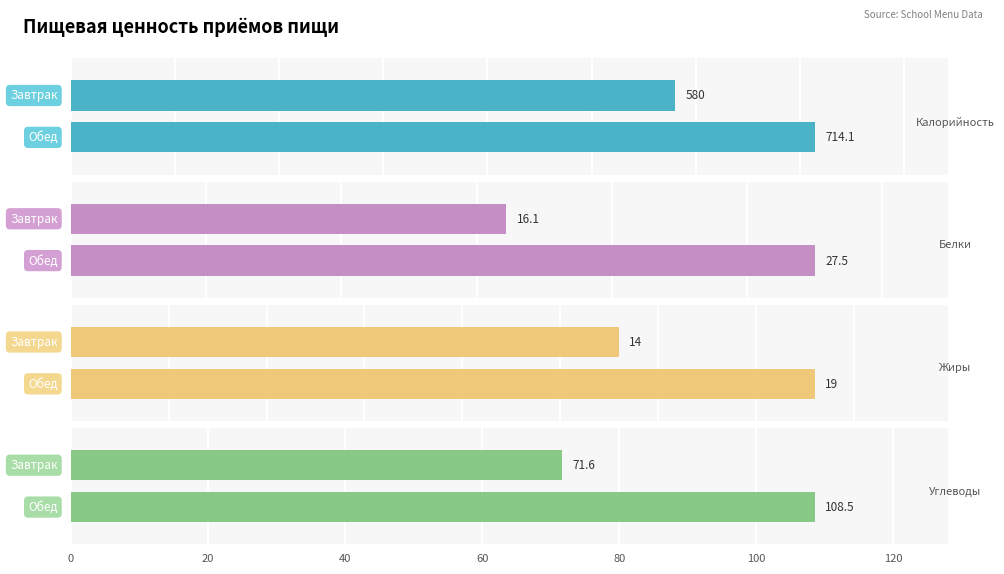

What is the sum of the Белки values at Обед and Завтрак?

43.6